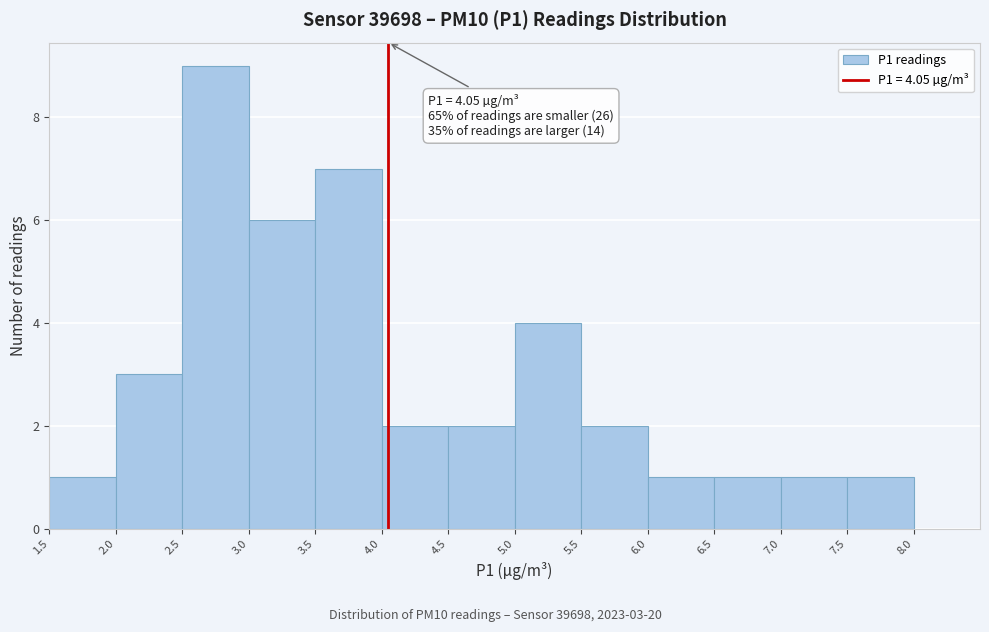

Which range on the x-axis has the tallest bar?

2.5 to 3.0